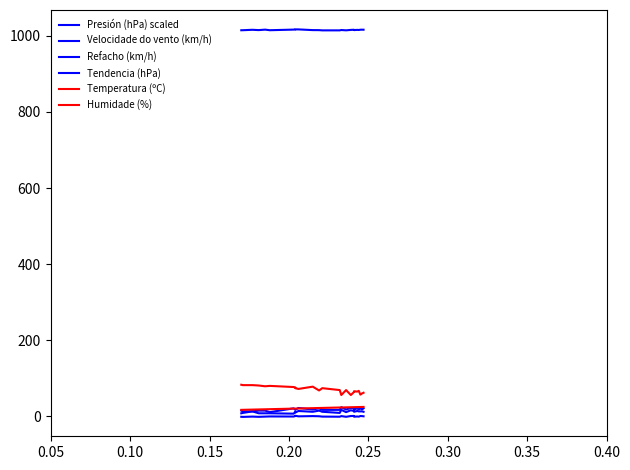

What is the minimum value shown in the chart?

-1.5